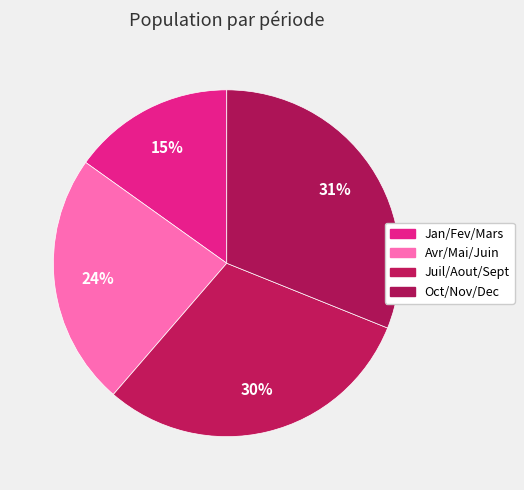

Is there any slice that represents more than half of the pie?

No